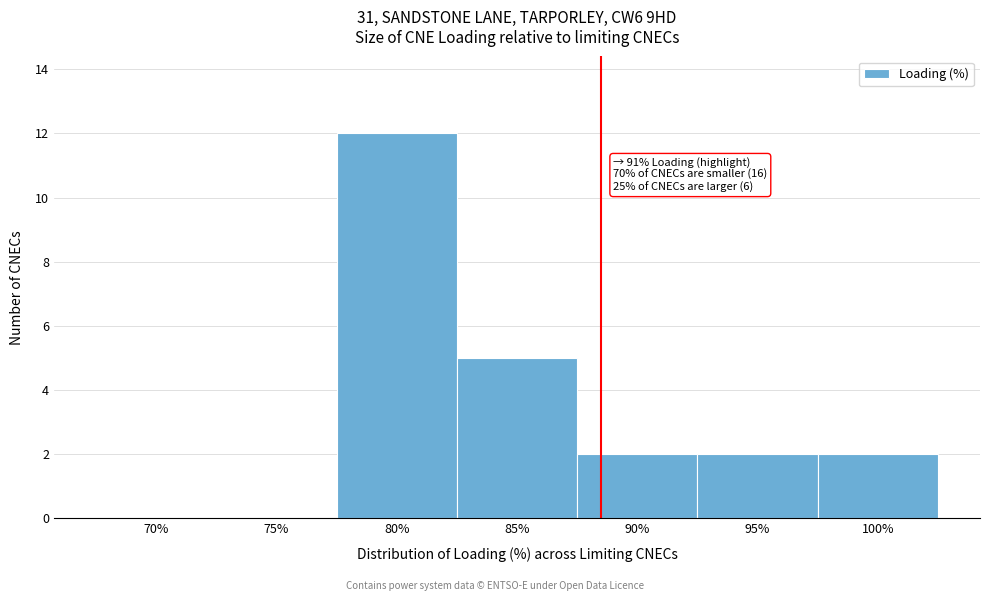

Reading left to right, list all the values displayed in this chart.

70%=0	75%=0	80%=12	85%=5	90%=2	95%=2	100%=2